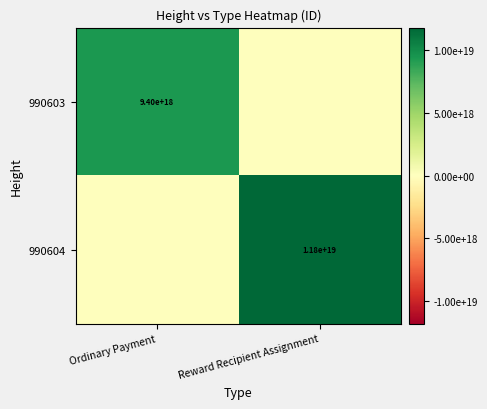

Is it true that 990603 equals 5815870461906789376 at Ordinary Payment?

False